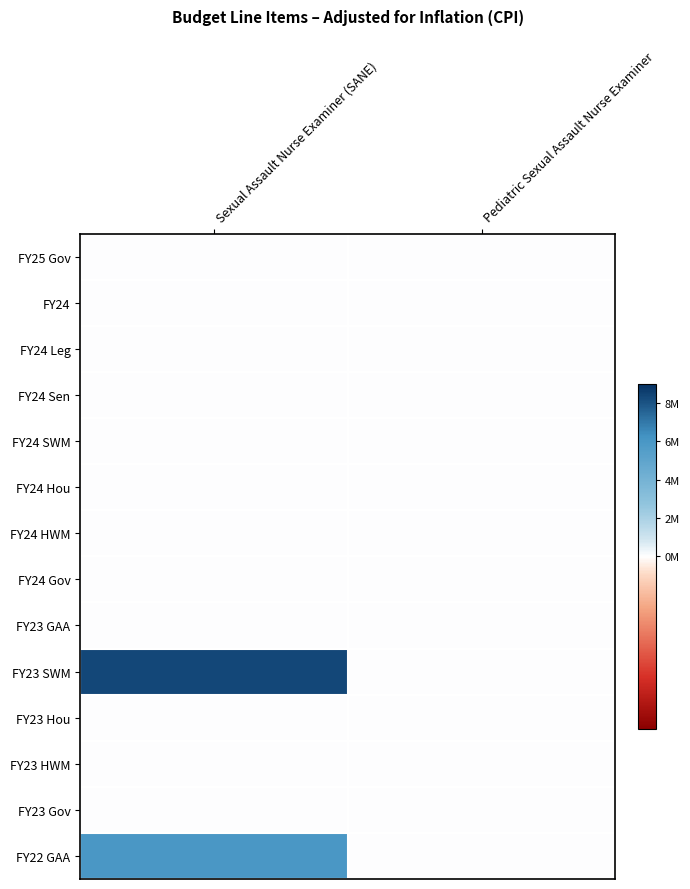

Count the number of data series in this chart.

14